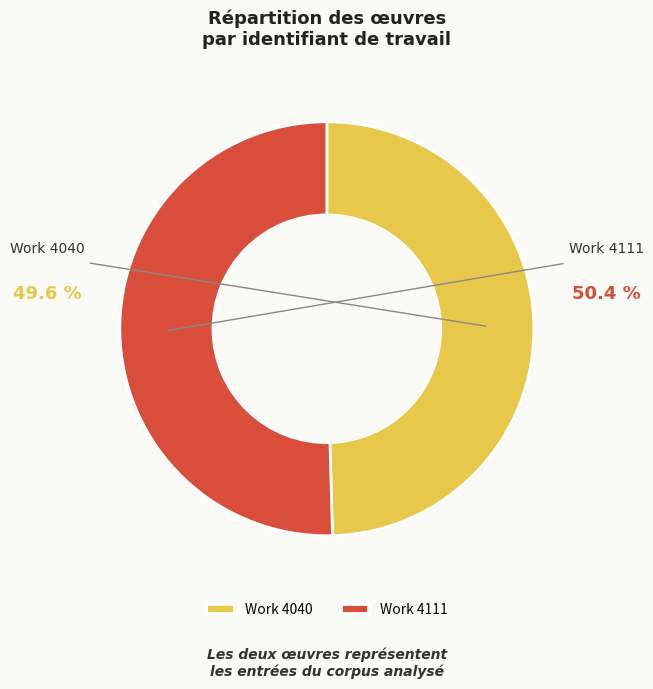

What is the total percentage of Work 4040 and Work 4111?

100.0%